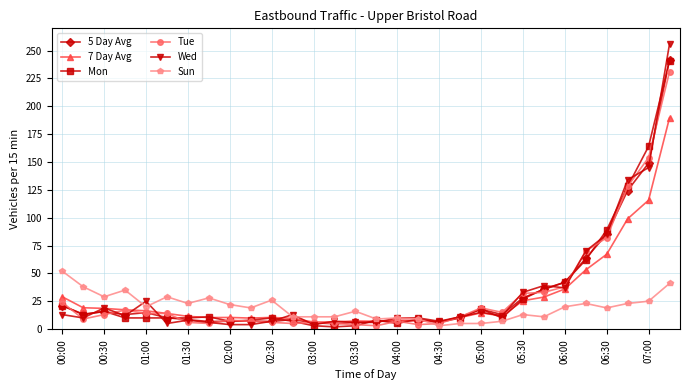

What is the value of the Tue point at the 1st from the left?

24.0